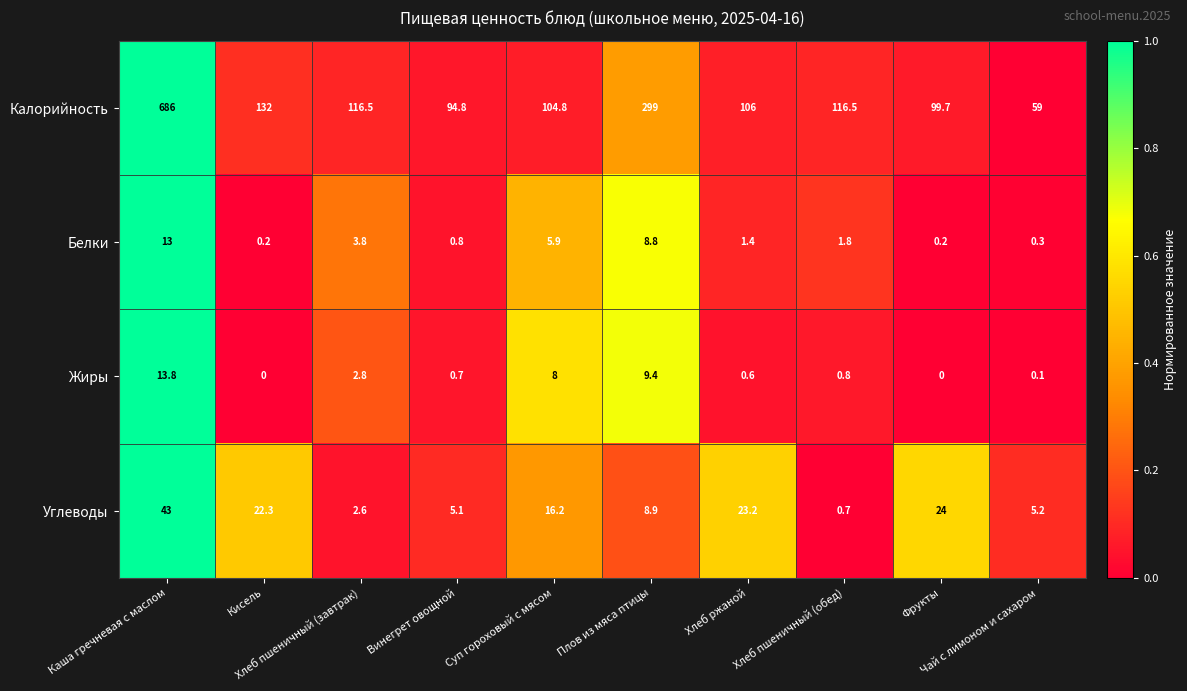

Which series has the largest total across all categories?

Калорийность